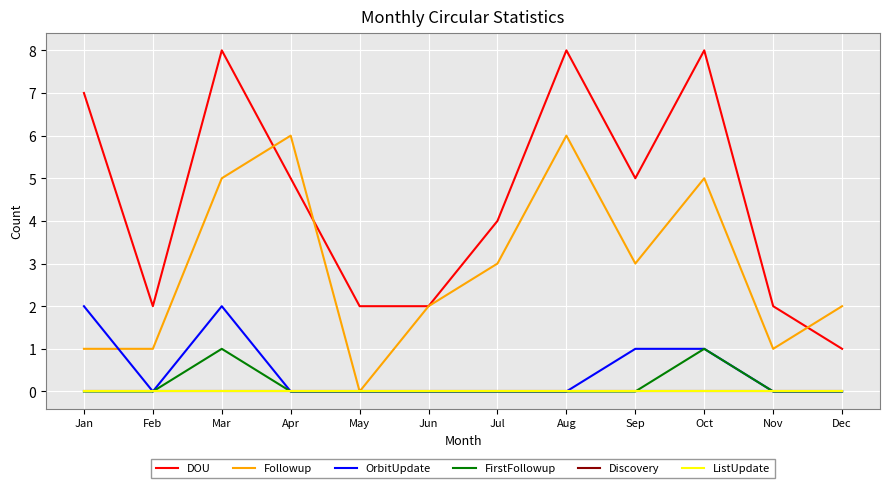

Is the value of Followup at Feb greater than the value of Discovery at Nov?

Yes